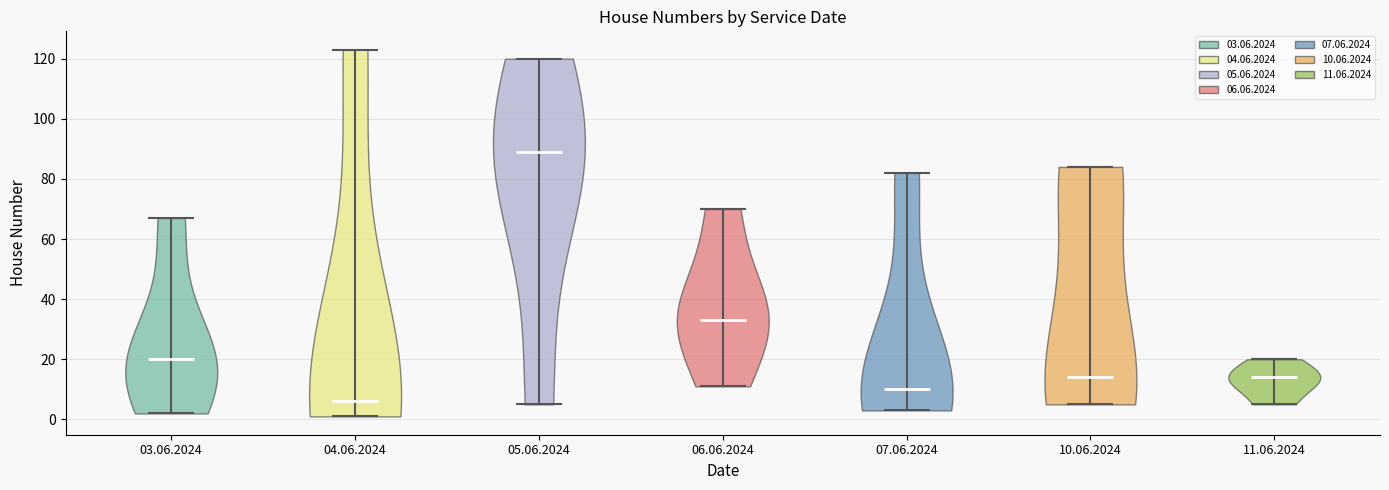

Which violin has the lowest median line?

04.06.2024